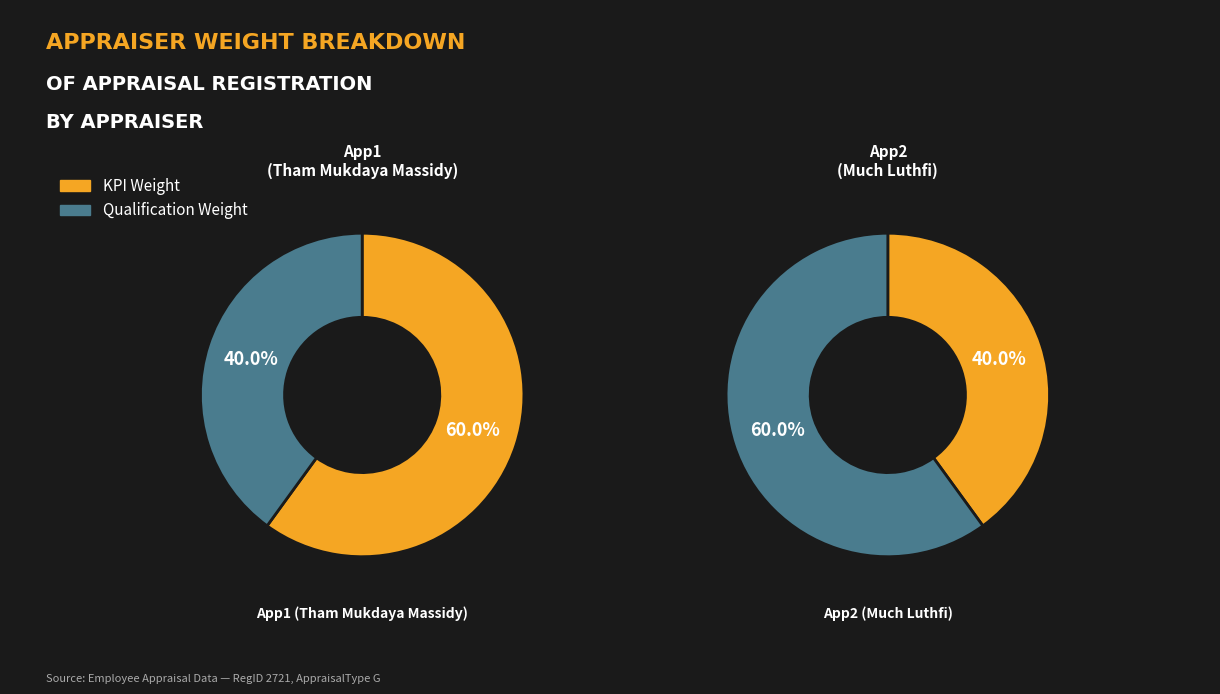

What is the total percentage of App2 (Much Luthfi) and App1 (Tham Mukdaya Massidy)?

100.0%